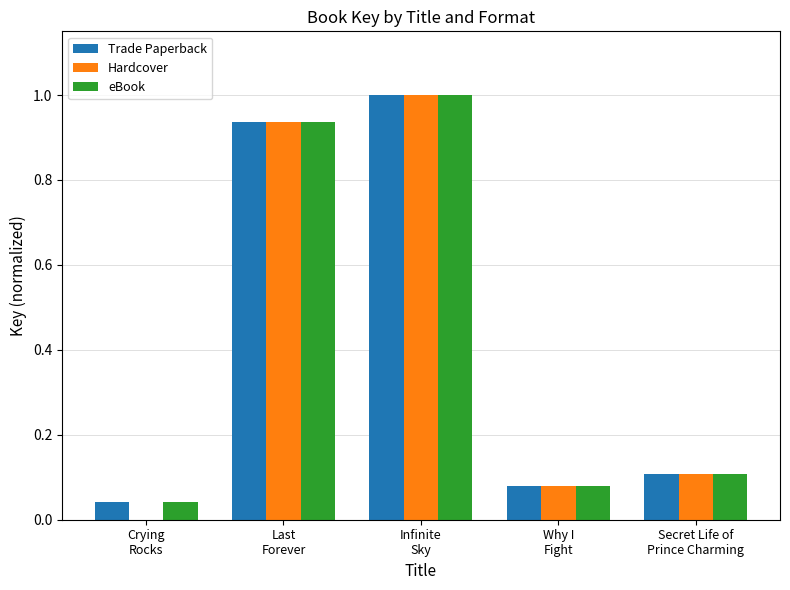

Is the value of Hardcover at Why I
Fight greater than the value of Trade Paperback at Infinite
Sky?

No